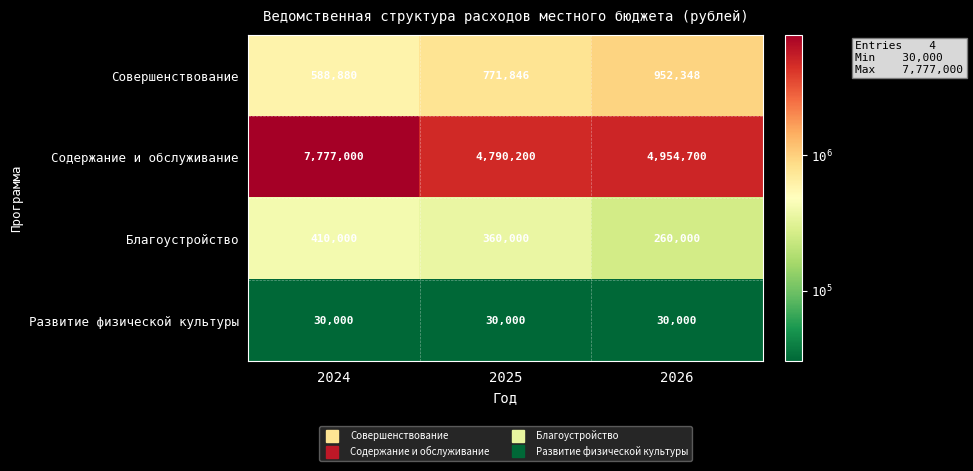

List the series in order of their peak value, highest first.

Содержание и обслуживание, Совершенствование, Благоустройство, Развитие физической культуры